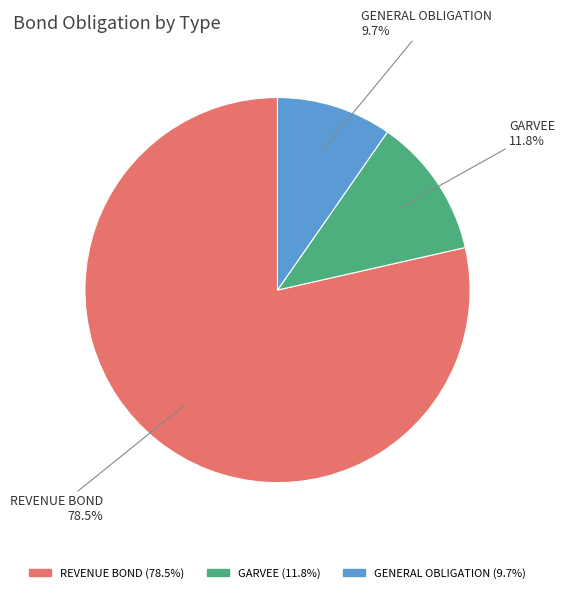

Is there any slice that represents more than half of the pie?

Yes